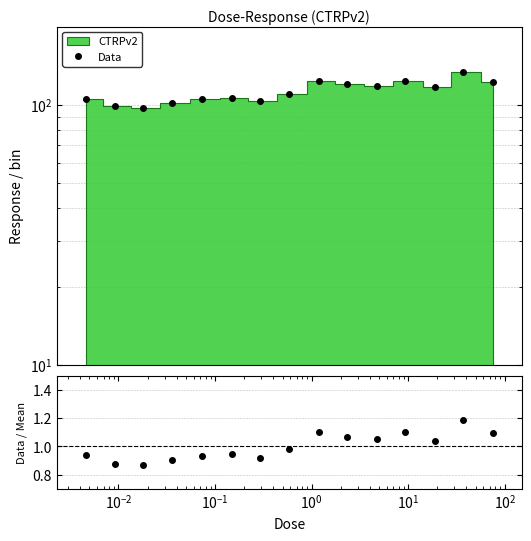

Is it true that Data equals 103.3 at $\mathdefault{10^{2}}$?

True